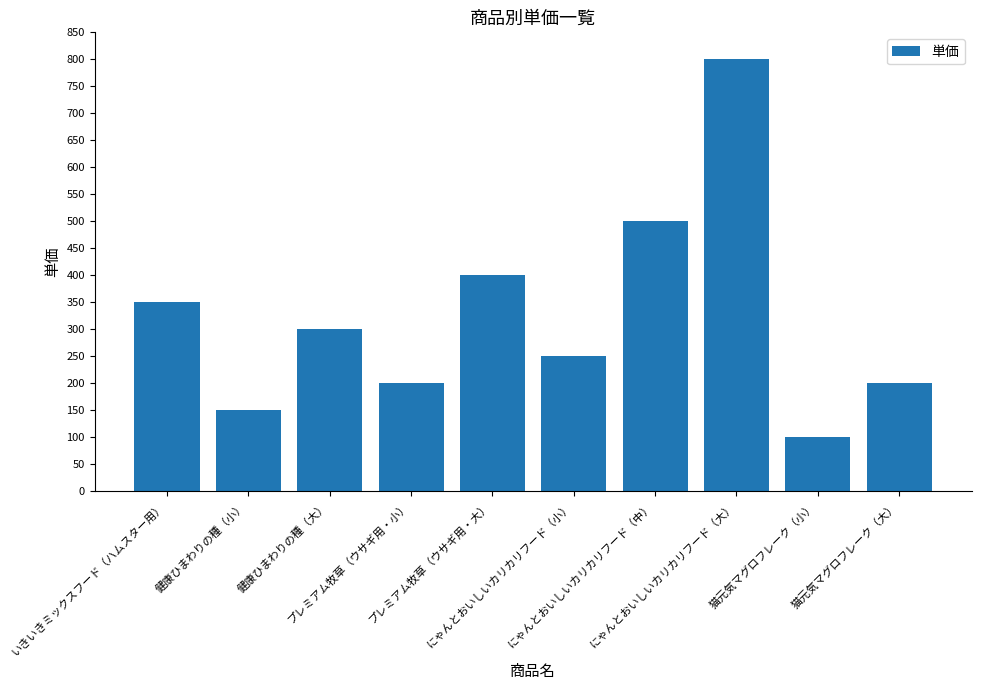

How many values are below 300?

5